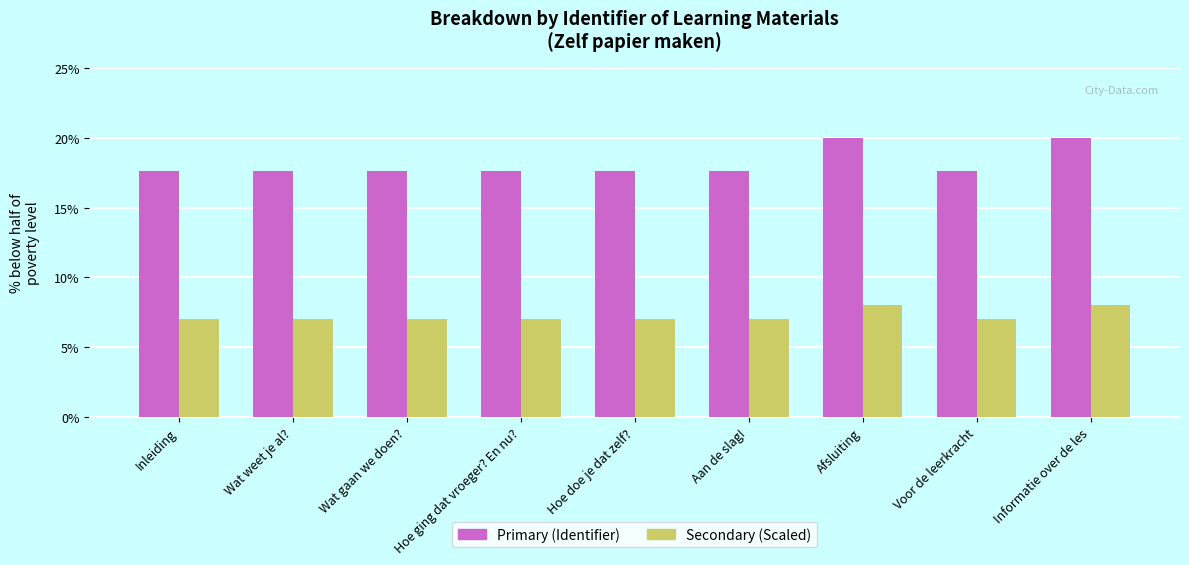

What position from the left is Afsluiting?

7